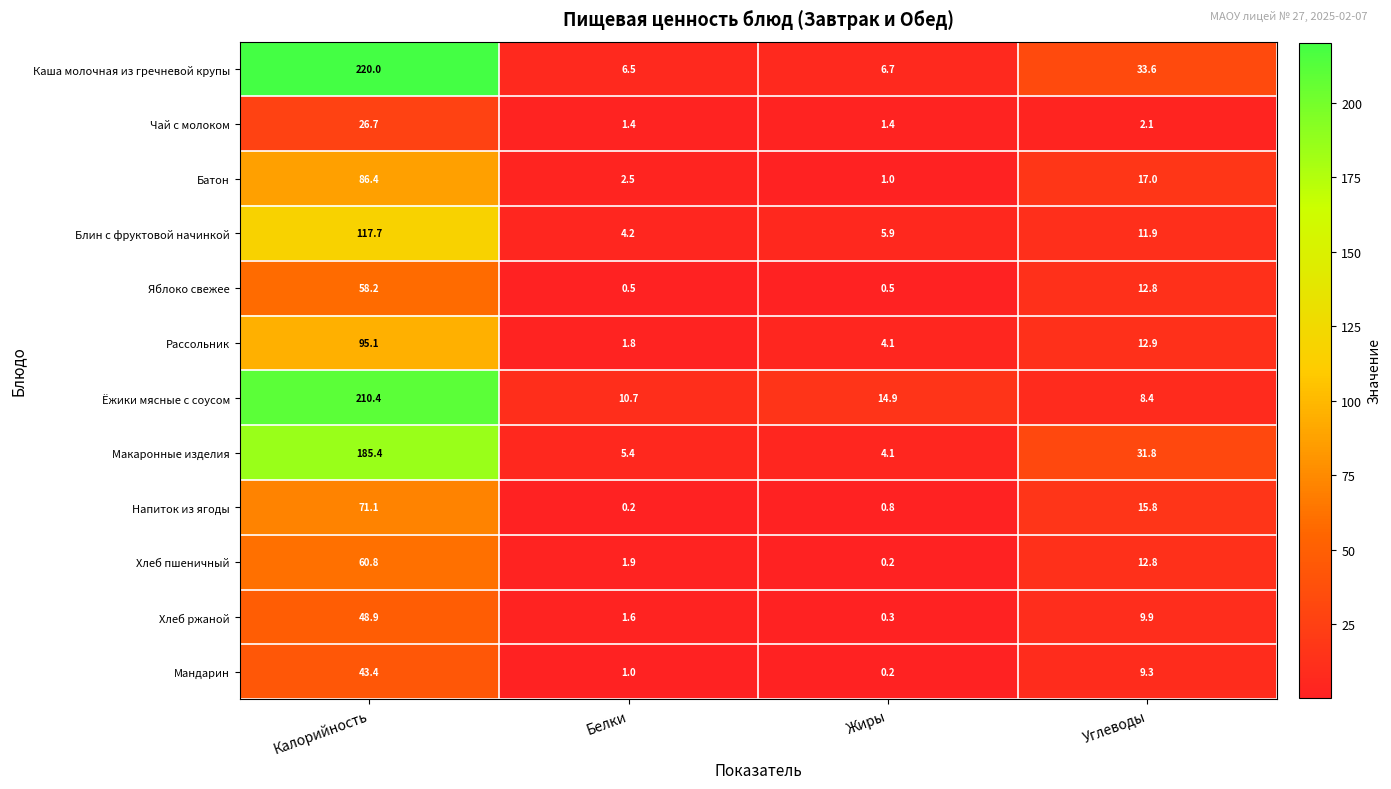

The value of Яблоко свежее at Углеводы is 2.8. True or false?

False